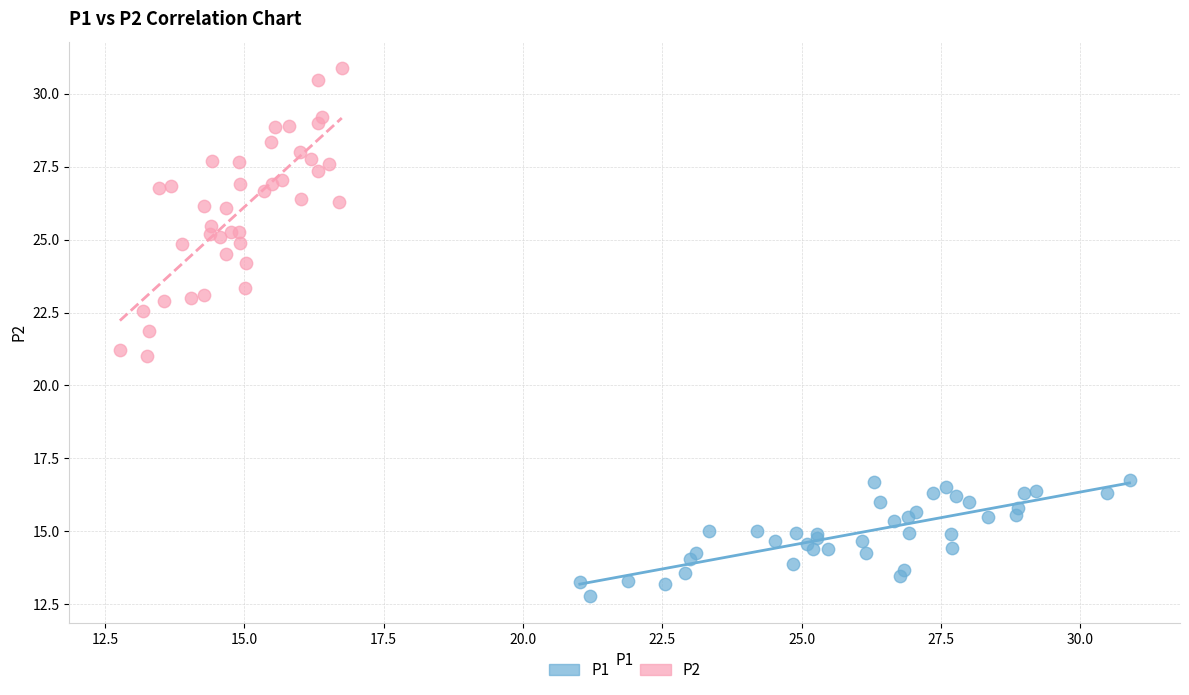

Which series reaches the maximum Y coordinate?

P2